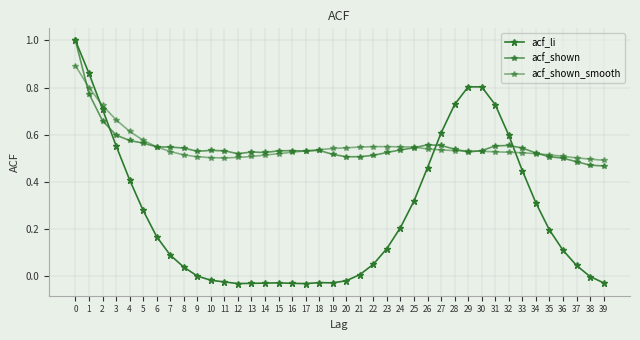

Where do acf_shown and acf_shown_smooth first cross each other?

0 and 1